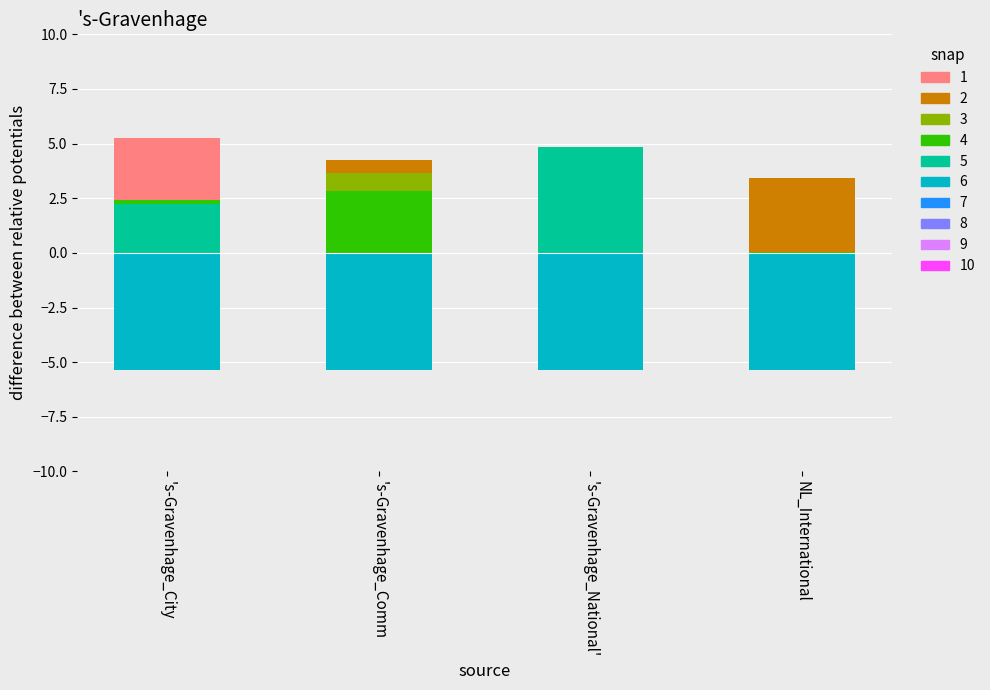

Between 's-Gravenhage_City and 's-Gravenhage_Comm, which series saw the biggest shift?

C1